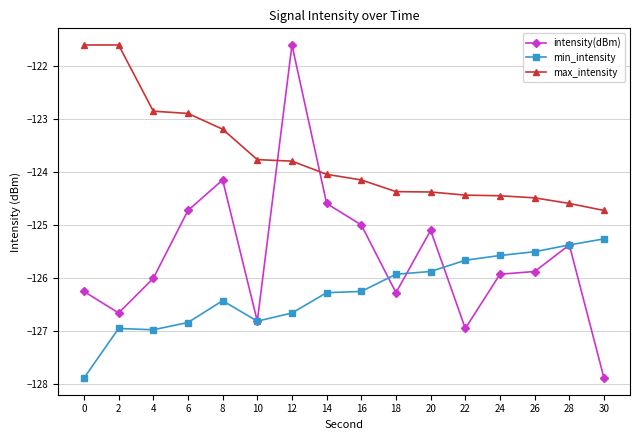

What is the highest value of the min_intensity series?

-125.3